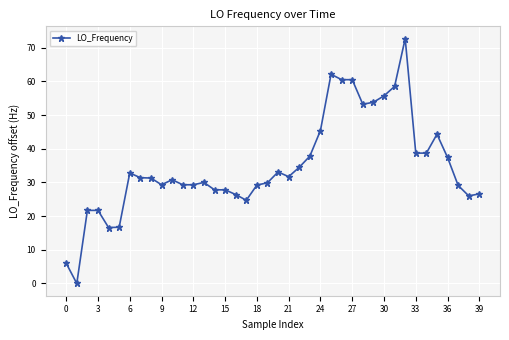

What is the sum of all values?

1393.0